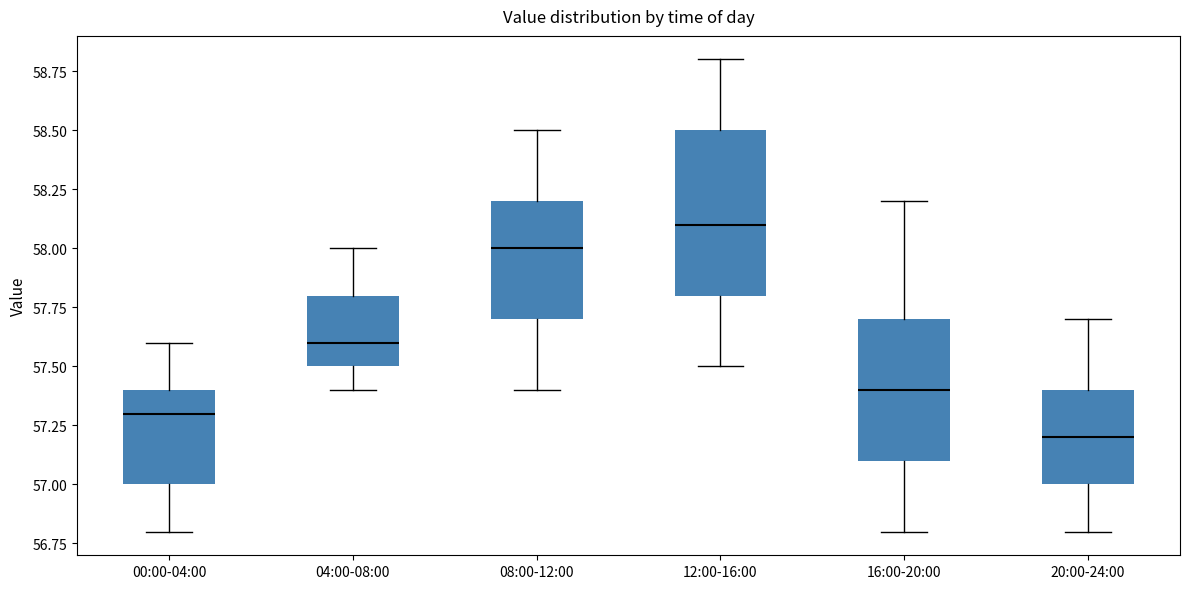

Reading left to right, transcribe this box plot: for each box, give where its median line is, the range the box spans, and where its two whiskers end, as read against the y-axis. The values are not printed on the chart, so give them approximately, as read against the axis.

00:00-04:00: median 57.3, box 57.0 to 57.4, whiskers 56.8 to 57.6
04:00-08:00: median 57.6, box 57.5 to 57.8, whiskers 57.4 to 58.0
08:00-12:00: median 58.0, box 57.7 to 58.2, whiskers 57.4 to 58.5
12:00-16:00: median 58.1, box 57.8 to 58.5, whiskers 57.5 to 58.8
16:00-20:00: median 57.4, box 57.1 to 57.7, whiskers 56.8 to 58.2
20:00-24:00: median 57.2, box 57.0 to 57.4, whiskers 56.8 to 57.7